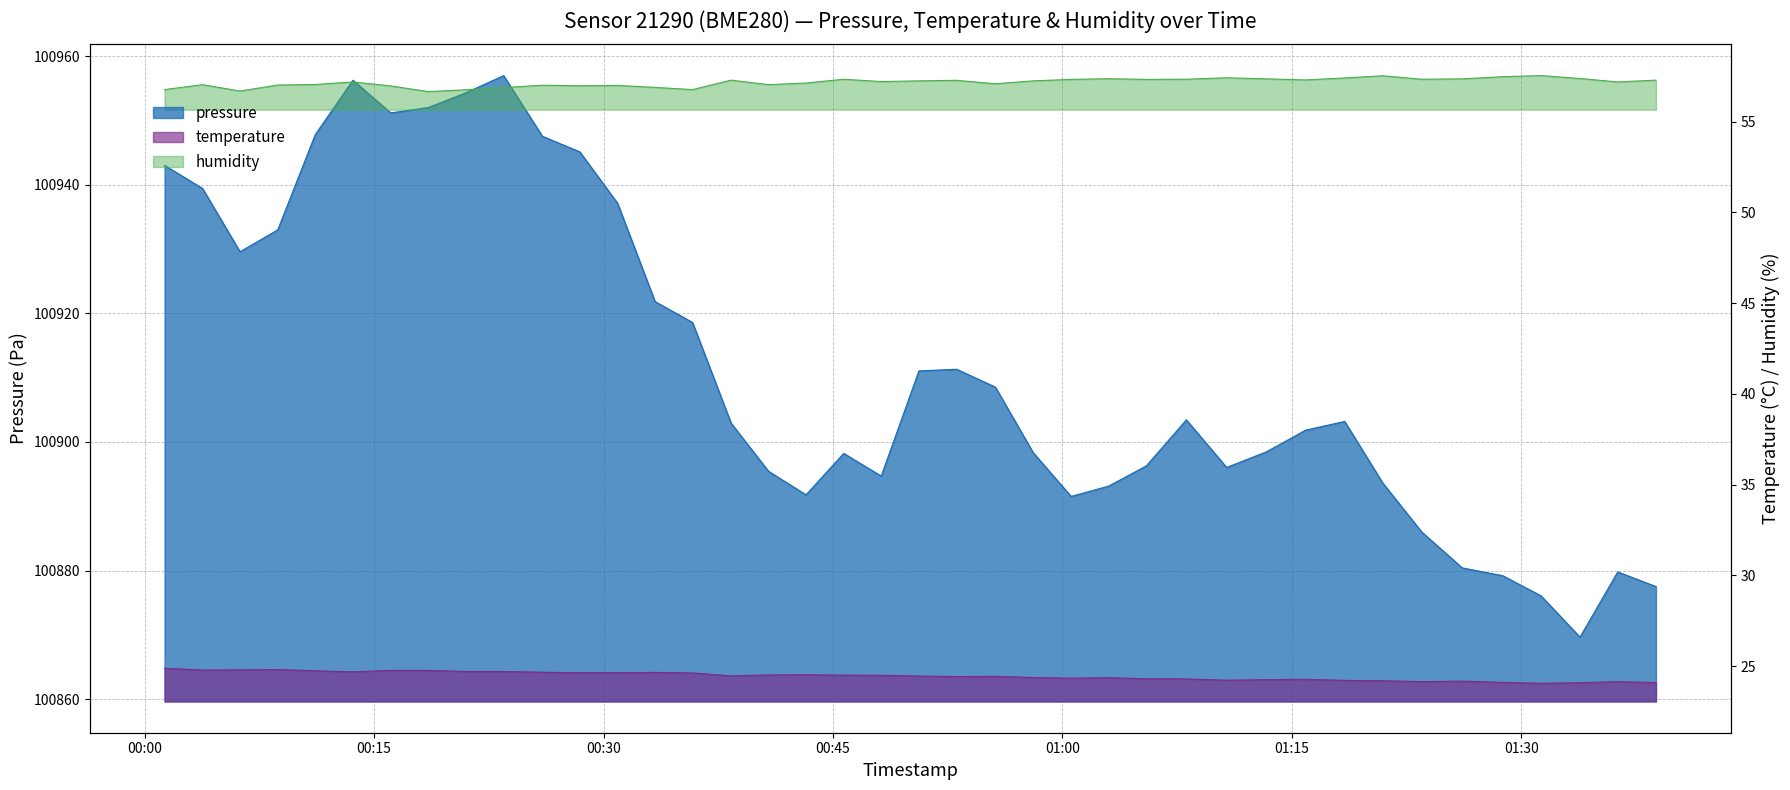

Is it true that temperature equals 36.5 at 2023-06-22T00:58:05?

False